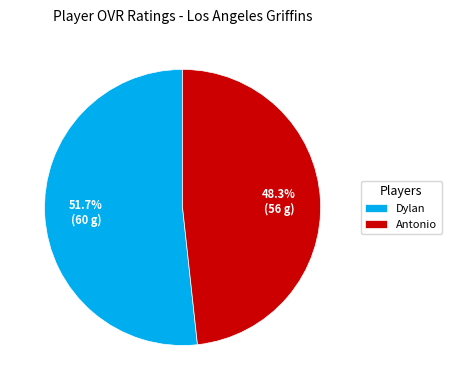

How many slices are in this pie chart?

2